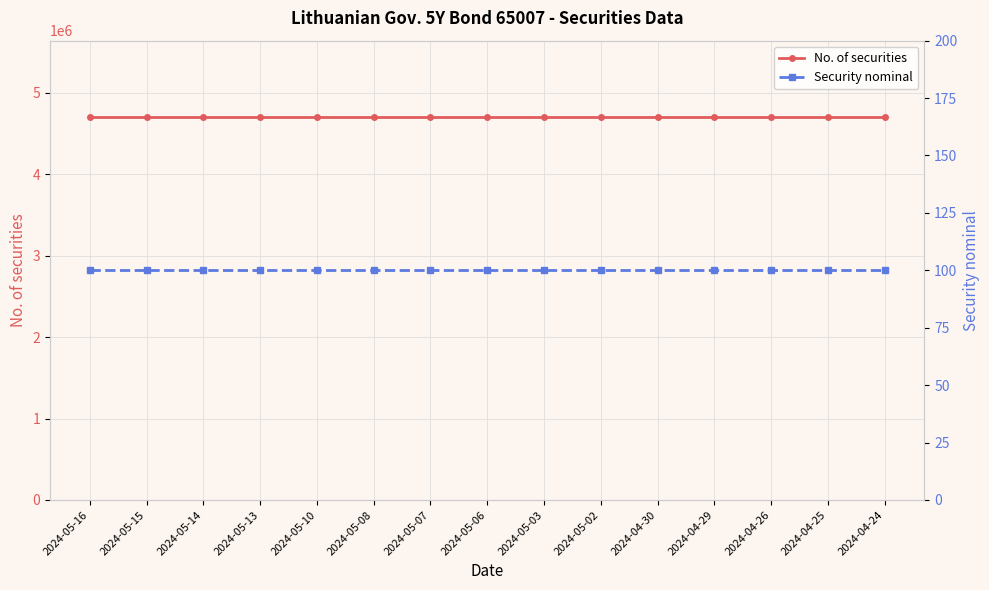

At 2024-05-08, list the series in order from largest to smallest.

No. of securities, Security nominal